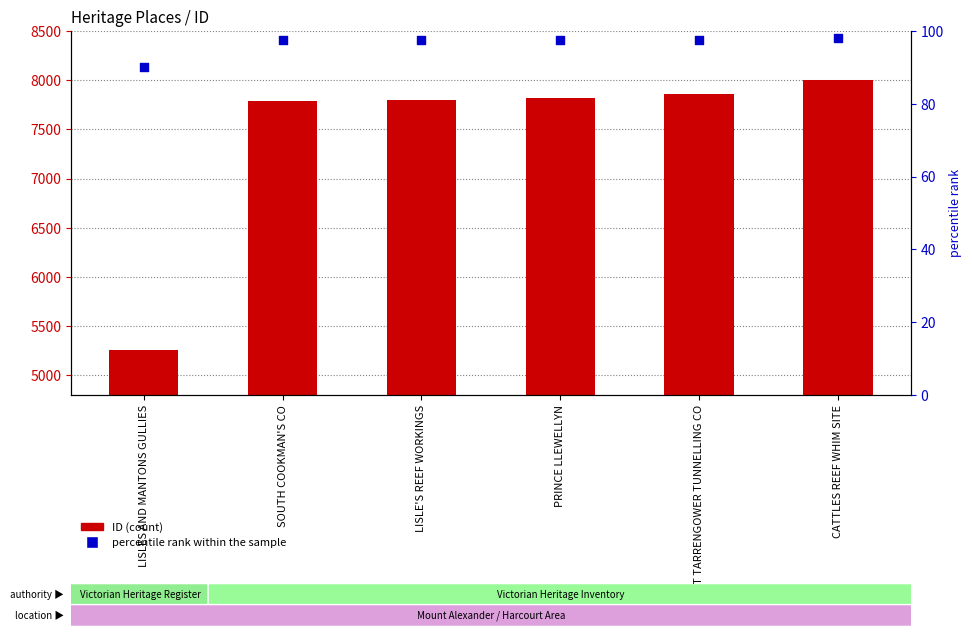

Which series has the largest total across all categories?

ID